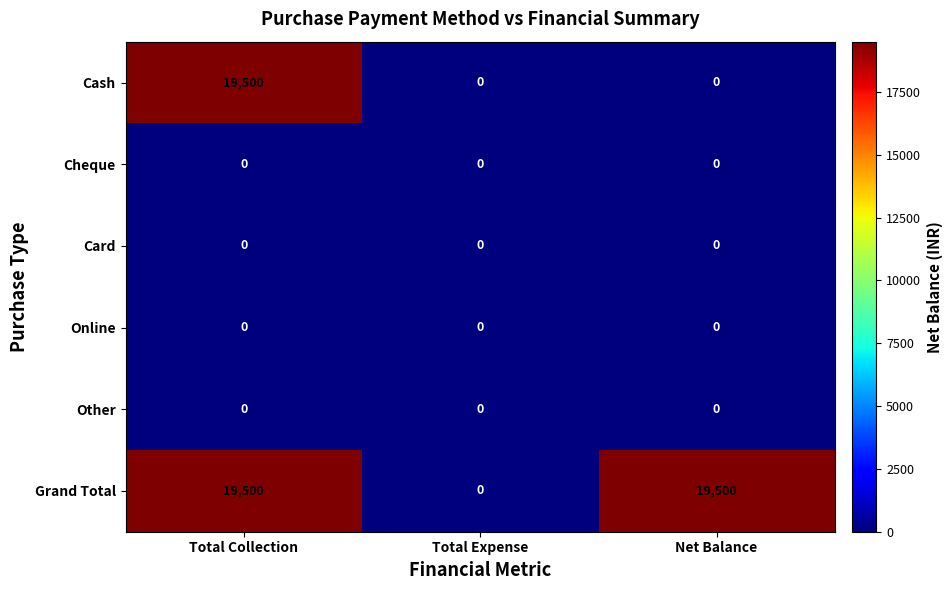

Reading left to right, extract all data points from this chart.

Cash: 19500	0	0
Cheque: 0	0	0
Card: 0	0	0
Online: 0	0	0
Other: 0	0	0
Grand Total: 19500	0	19500